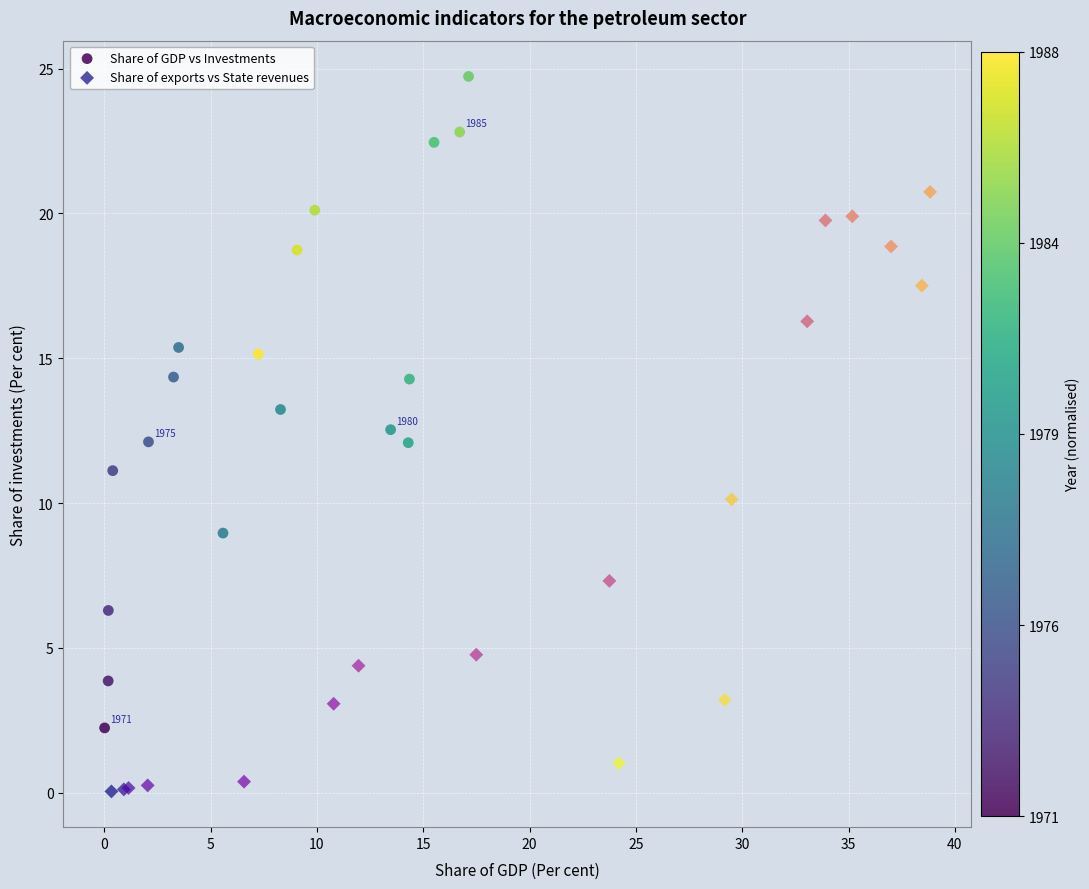

Which series has the largest Y range (max minus min)?

Share of GDP vs Investments